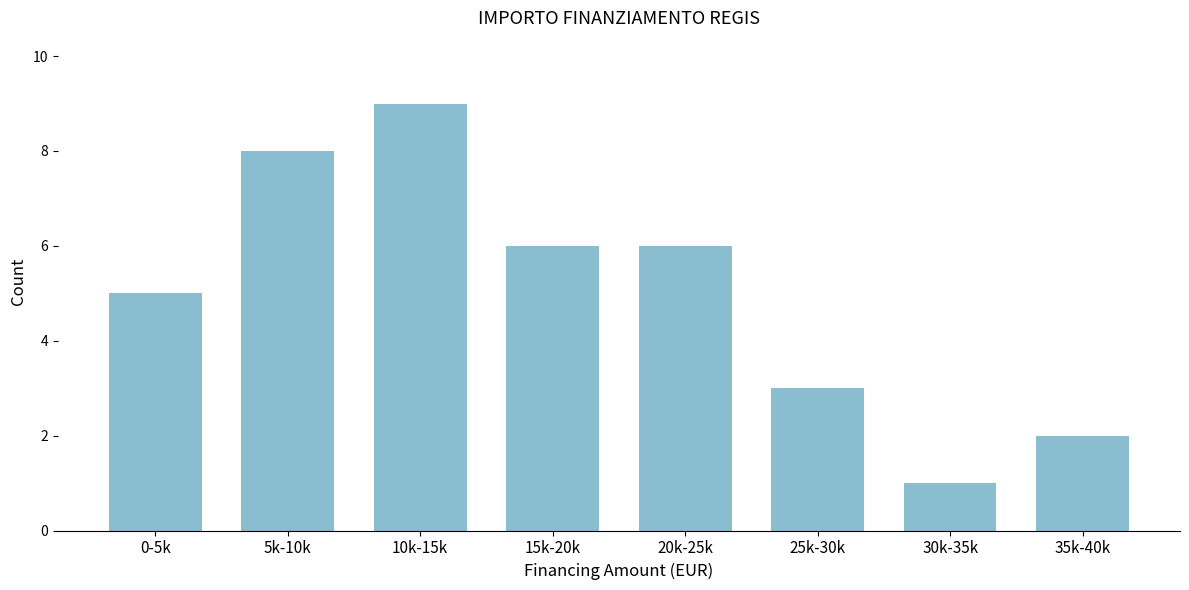

Reading left to right, list all the values displayed in this chart.

0-5k=5	5k-10k=8	10k-15k=9	15k-20k=6	20k-25k=6	25k-30k=3	30k-35k=1	35k-40k=2